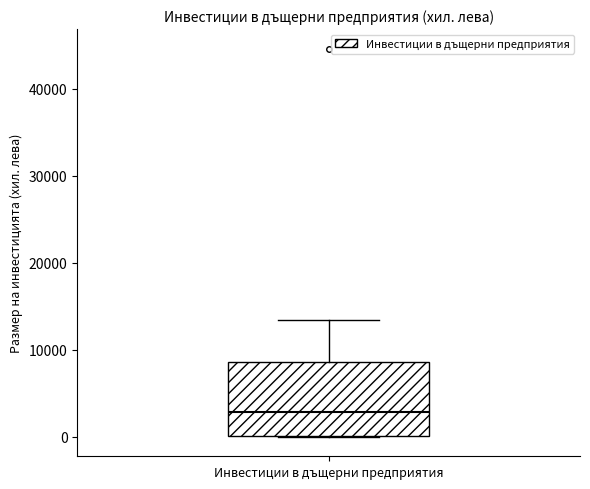

Transcribe this box plot: give where the median line is, the range the box spans, and where the two whiskers end, as read against the y-axis. The values are not printed on the chart, so give them approximately, as read against the axis.

median 3000, box 0 to 9000, whiskers 0 to 13000